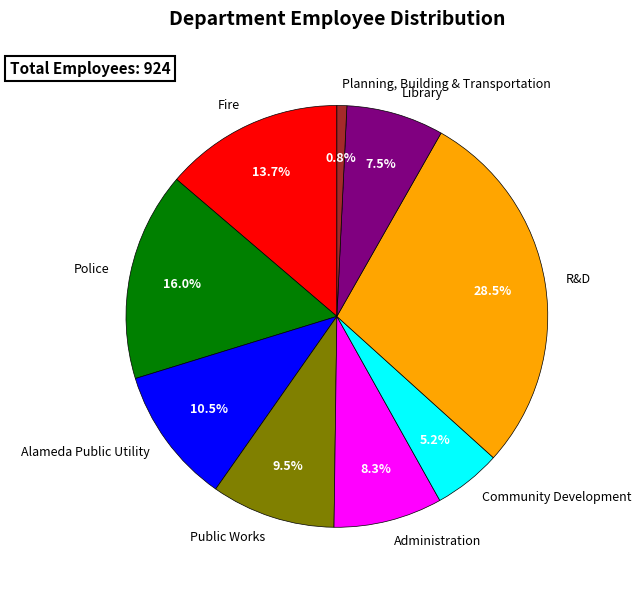

To the nearest percent, what is the difference between the R&D and Community Development slice percentages?

23%